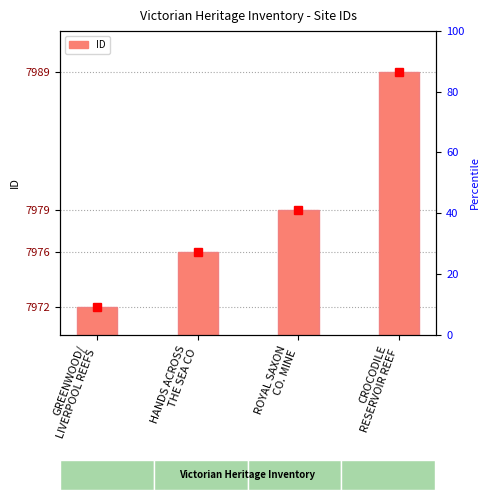

What is the change in value from HANDS ACROSS
THE SEA CO to ROYAL SAXON
CO. MINE?

+3